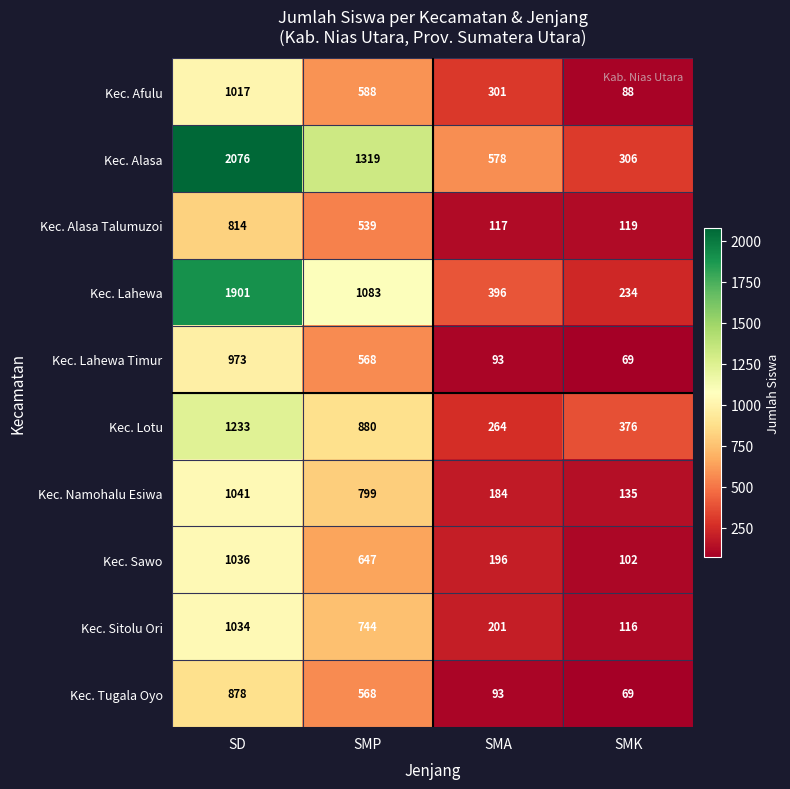

Where does the Kec. Lahewa Timur series first go above 568?

SD